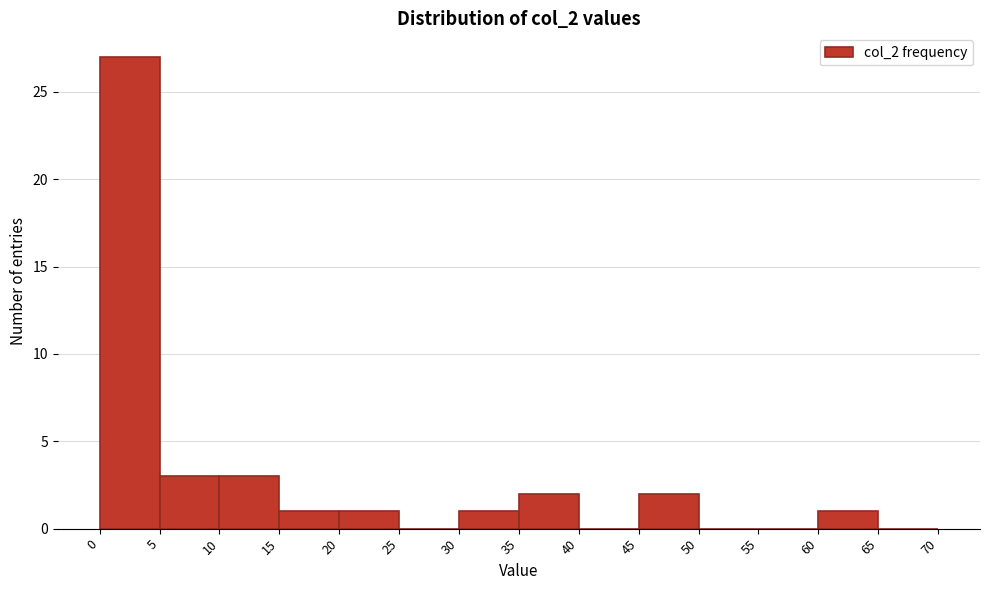

Reading left to right, list every bar in this chart as the range it spans on the x-axis followed by its height. The values are not printed on the chart, so give them approximately, as read against the axis.

0 to 5: 27
5 to 10: 3
10 to 15: 3
15 to 20: 1
20 to 25: 1
25 to 30: 0
30 to 35: 1
35 to 40: 2
40 to 45: 0
45 to 50: 2
50 to 55: 0
55 to 60: 0
60 to 65: 1
65 to 70: 0